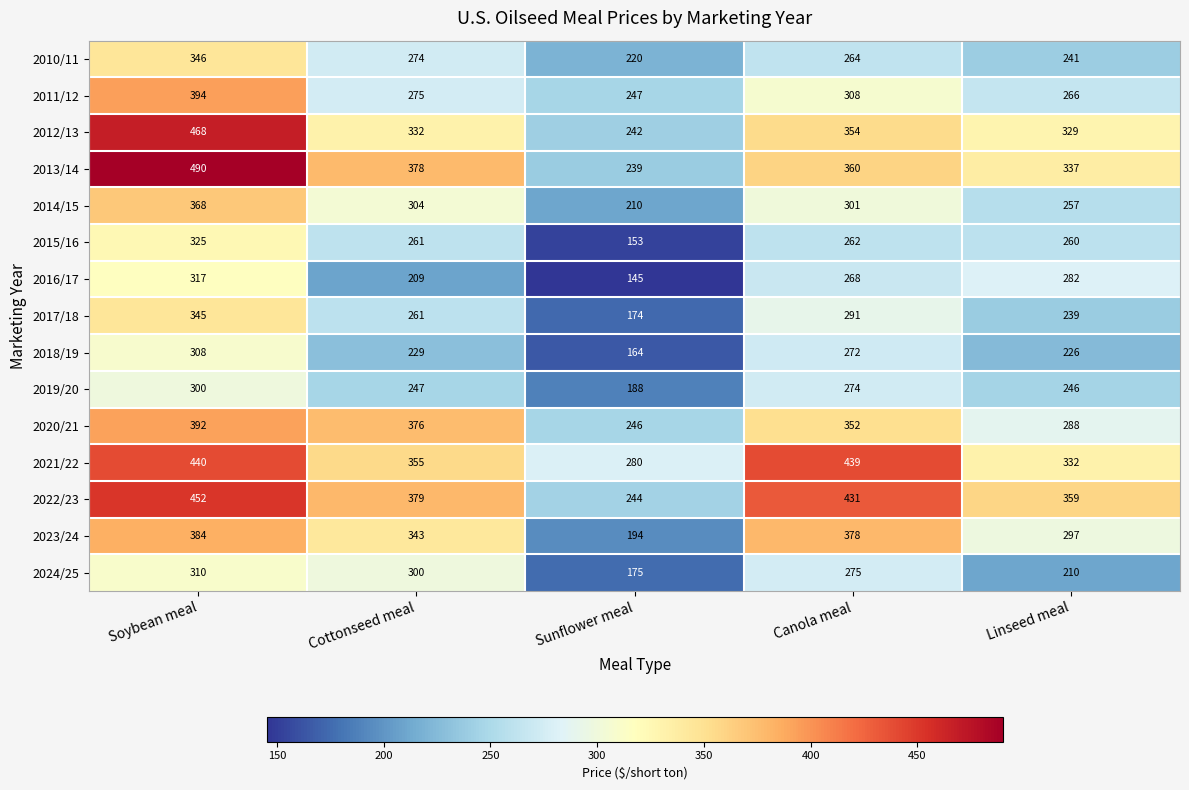

At which label is 2016/17 closest to 231?

Cottonseed meal